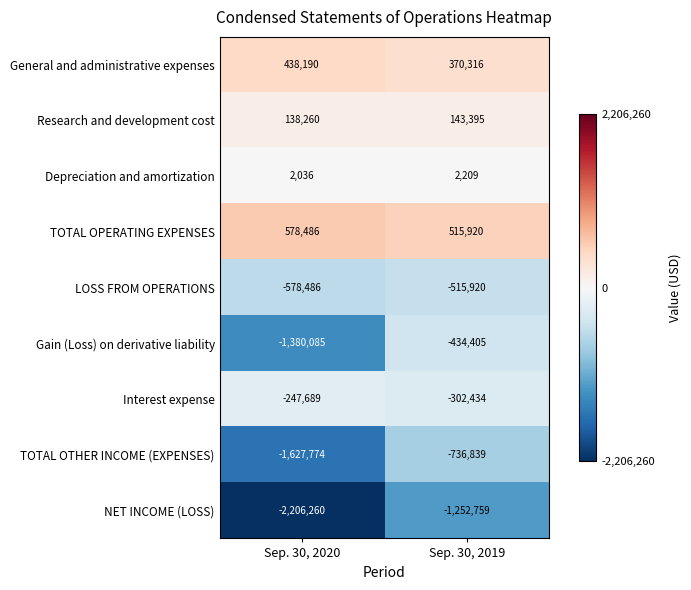

Which series has the largest range (max minus min)?

NET INCOME (LOSS)